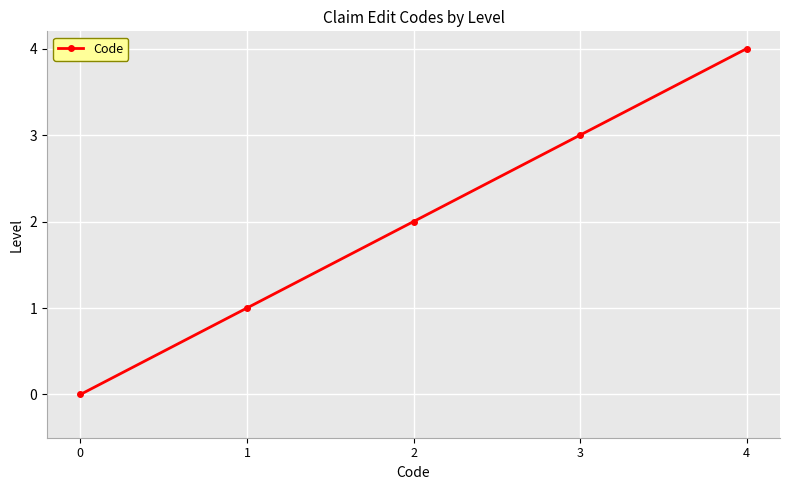

List the labels in order of value, smallest first.

0, 1, 2, 3, 4